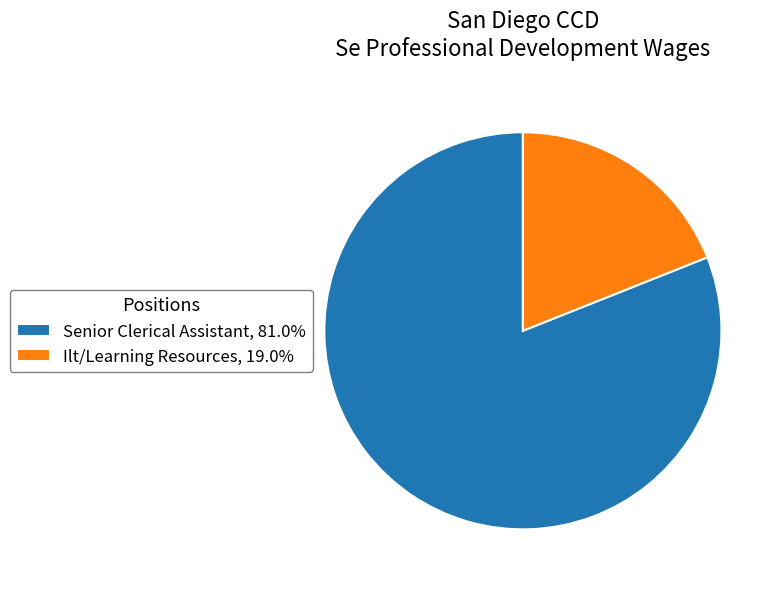

Approximately how many times larger is the value at Senior Clerical Assistant, 81.0% compared to Ilt/Learning Resources, 19.0%?

4.3